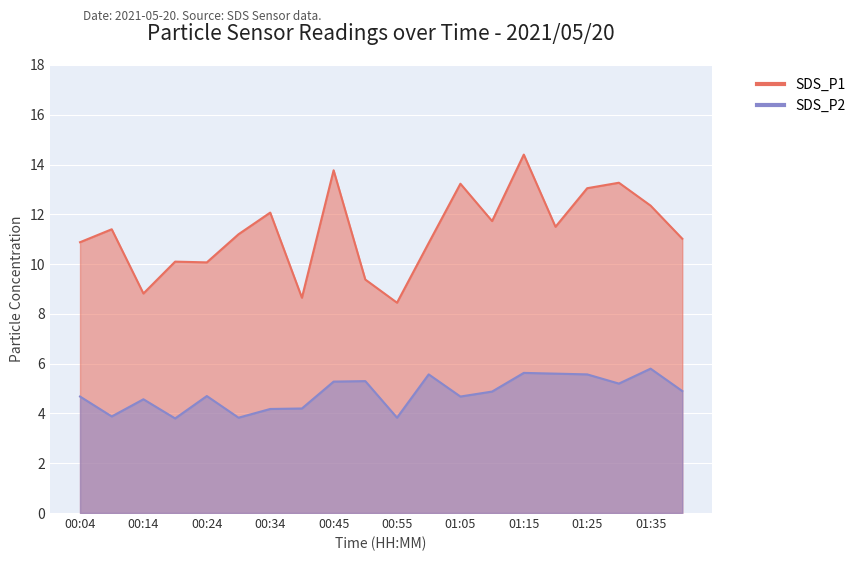

Reading right to left, transcribe all the data shown in this chart.

SDS_P1: 01:41=11.0	01:35=12.3	01:30=13.3	01:25=13.1	01:20=11.5	01:15=14.4	01:10=11.7	01:05=13.2	01:00=10.8	00:55=8.4	00:50=9.4	00:45=13.8	00:39=8.7	00:34=12.1	00:29=11.2	00:24=10.1	00:19=10.1	00:14=8.8	00:09=11.4	00:04=10.9
SDS_P2: 01:41=4.9	01:35=5.8	01:30=5.2	01:25=5.6	01:20=5.6	01:15=5.6	01:10=4.9	01:05=4.7	01:00=5.6	00:55=3.8	00:50=5.3	00:45=5.3	00:39=4.2	00:34=4.2	00:29=3.8	00:24=4.7	00:19=3.8	00:14=4.6	00:09=3.9	00:04=4.7